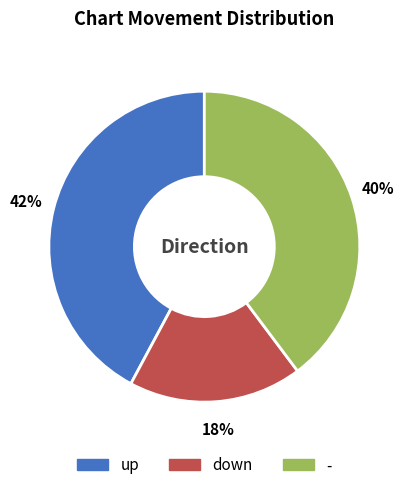

Which has a higher value, up or -?

up